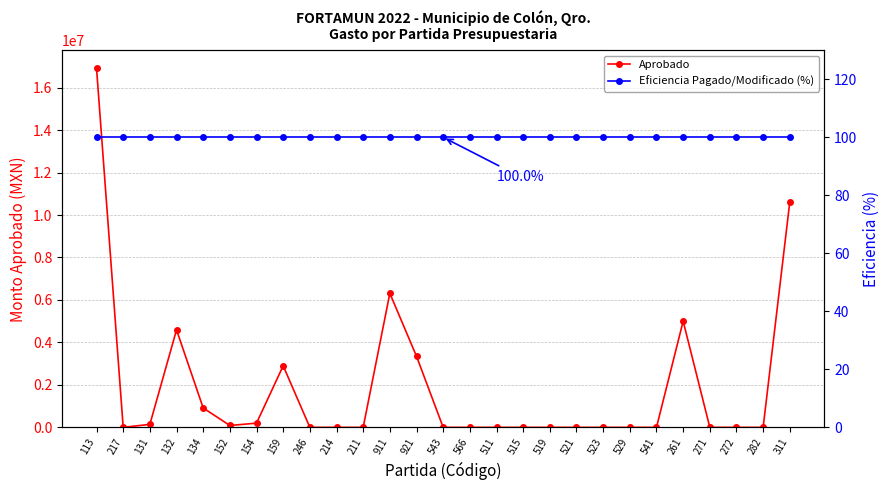

List the labels in order of Eficiencia Pagado/Modificado (%) value, smallest first.

113, 217, 131, 132, 134, 152, 154, 159, 246, 214, 211, 911, 921, 543, 566, 511, 515, 519, 521, 523, 529, 541, 261, 271, 272, 282, 311